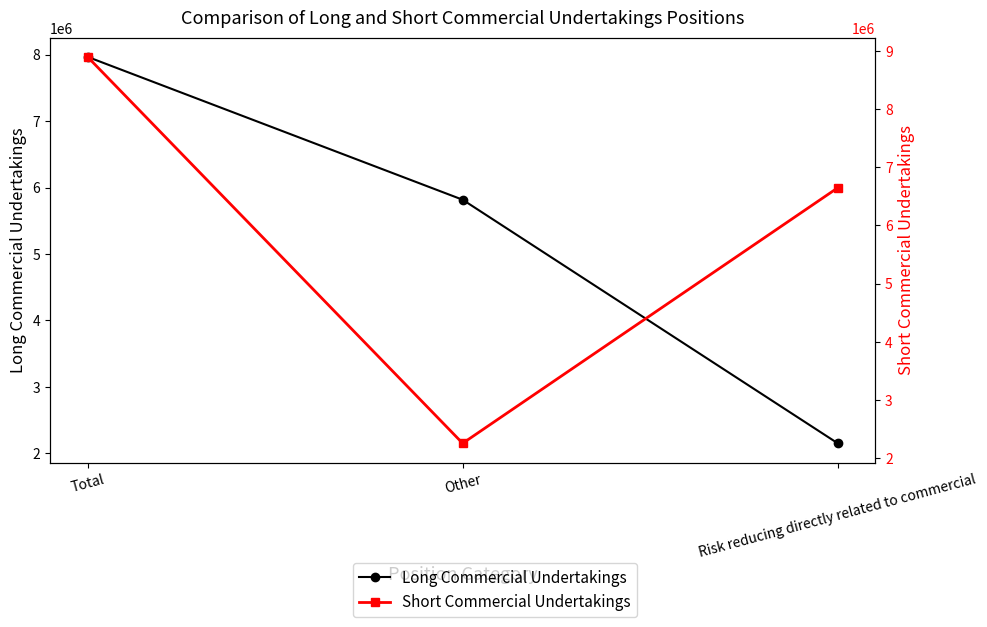

Reading left to right, what are all the values shown in this chart?

Long Commercial Undertakings: Total=7966223	Other=5815969	Risk reducing directly related to commercial=2150254
Short Commercial Undertakings: Total=8901590	Other=2252399	Risk reducing directly related to commercial=6649191